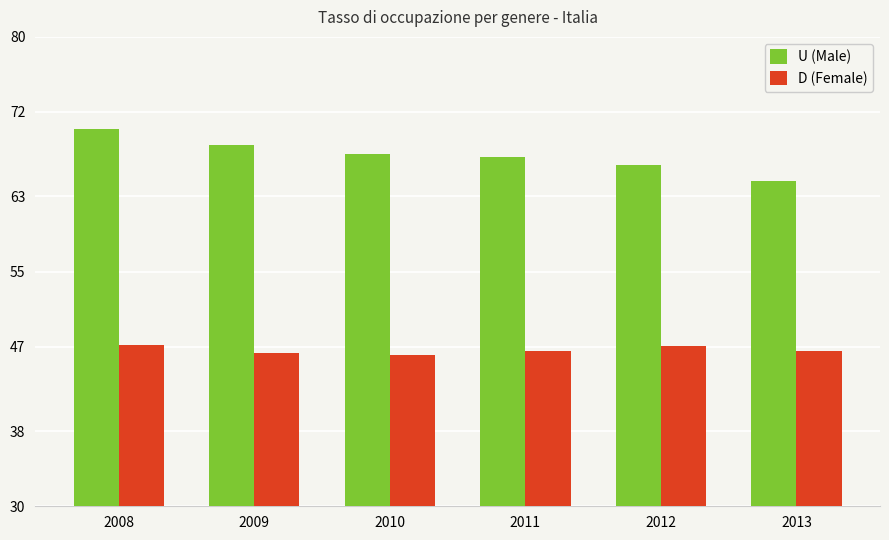

Which series has the largest range (max minus min)?

U (Male)